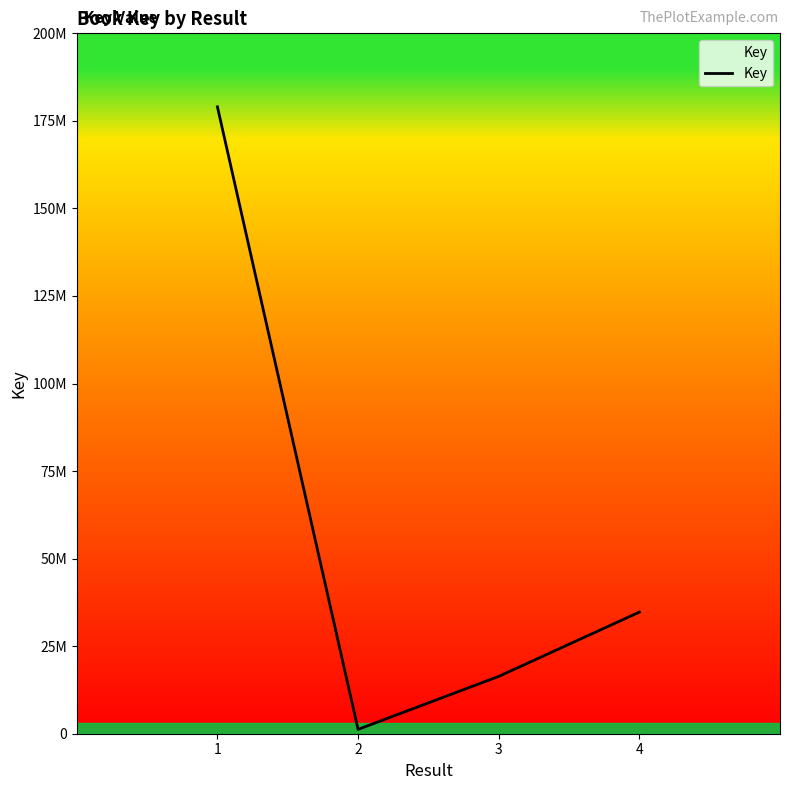

Is this an area chart (filled region under the line)?

Yes